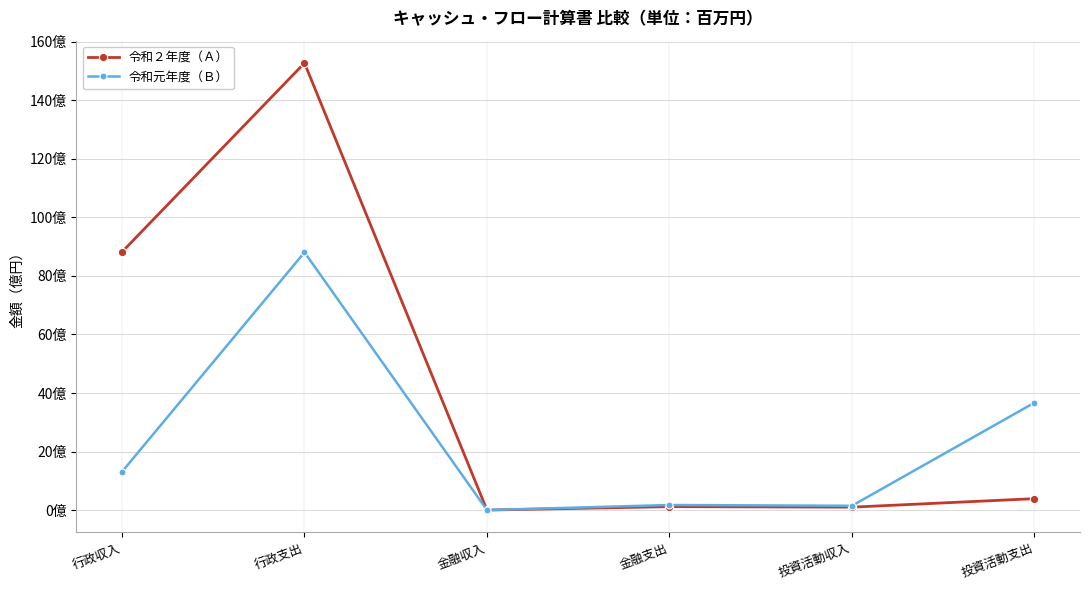

What is the value of the 令和２年度（Ａ） point at the 5th from the left?

1.0